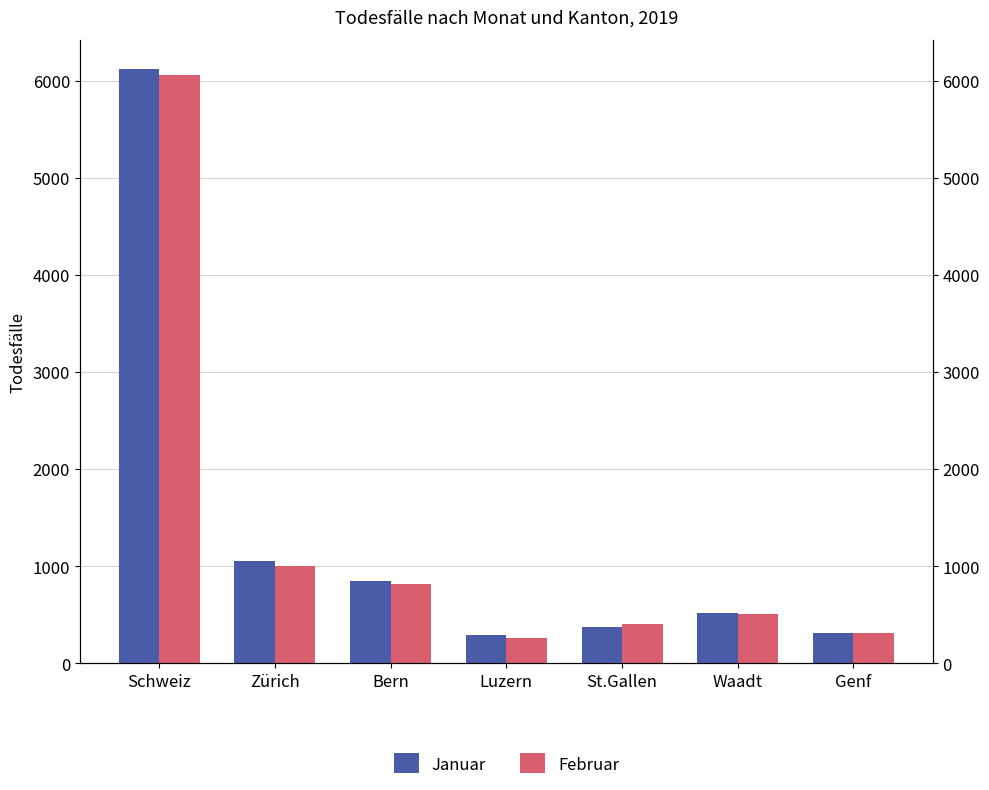

Rank the series by their maximum value, from highest to lowest.

Januar, Februar